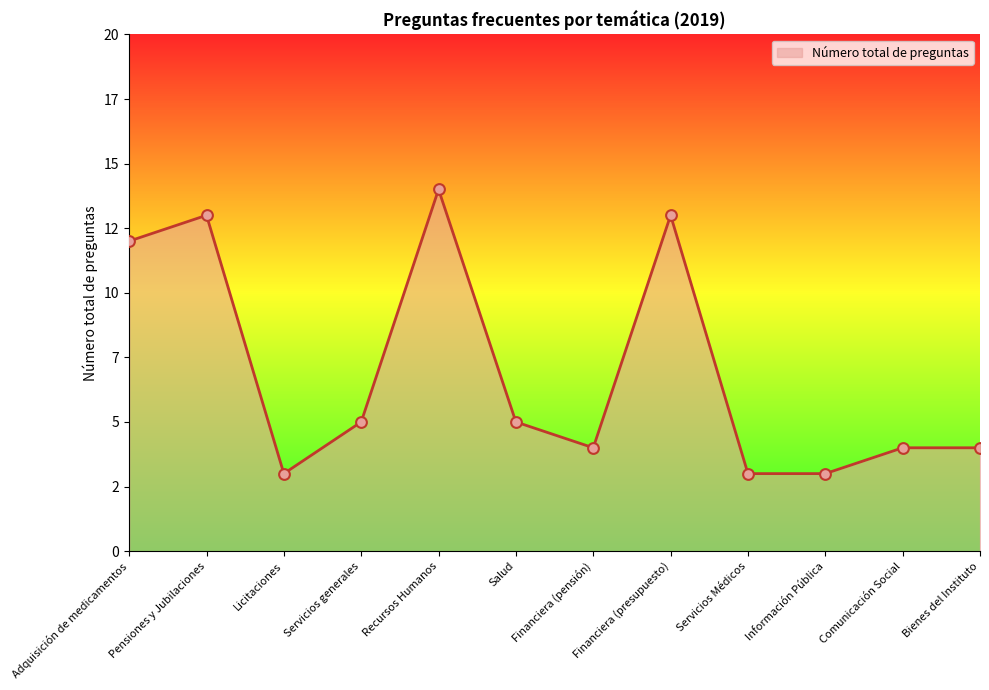

Approximately how many times larger is the value at Financiera (pensión) compared to Recursos Humanos?

0.3